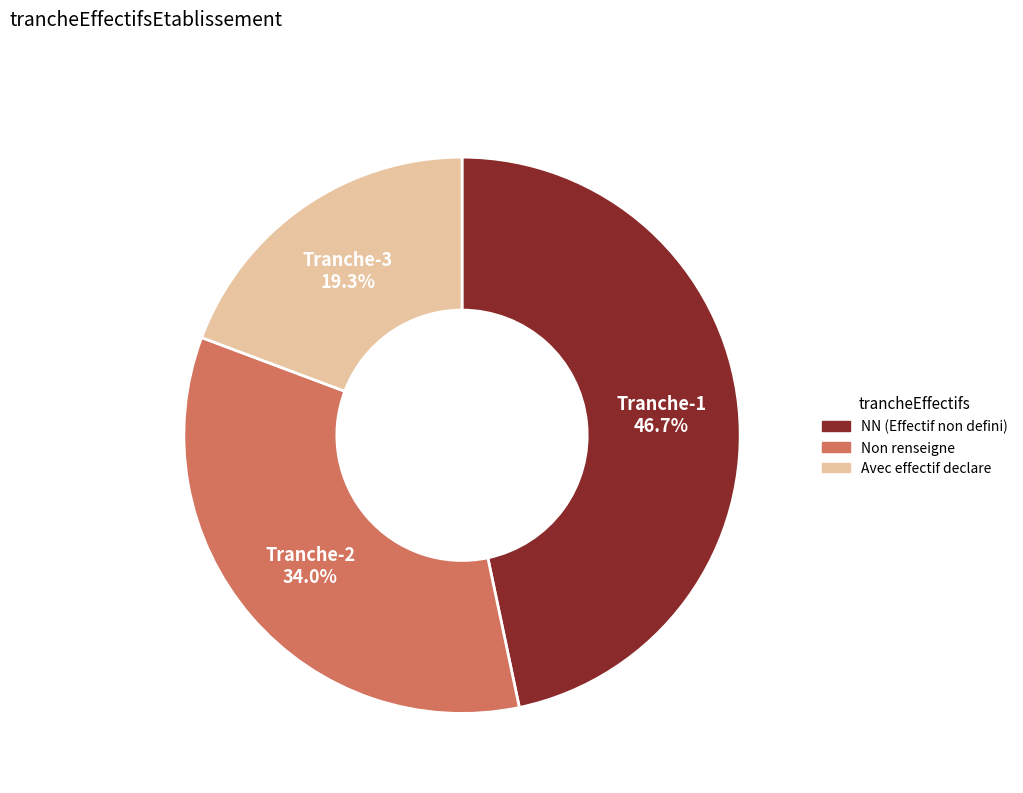

Is there any slice that represents more than half of the pie?

No